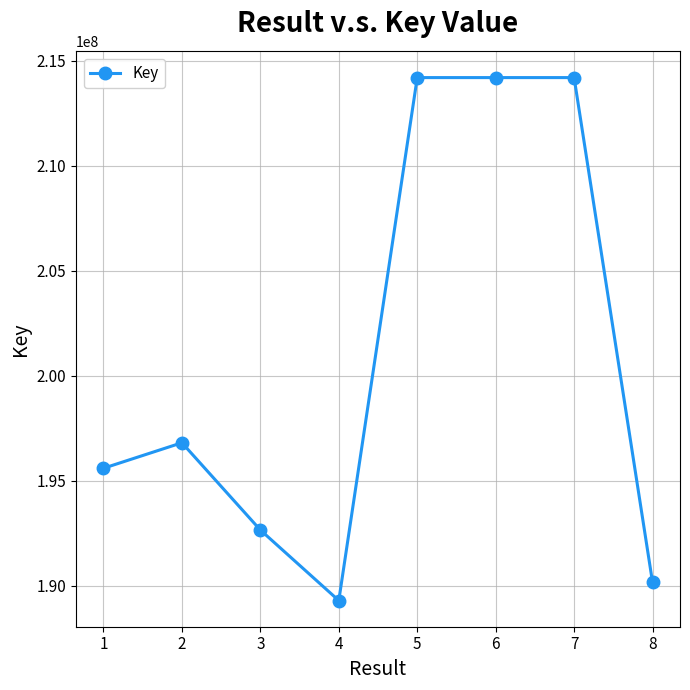

What is the difference between the values at 7 and 8?

24029523